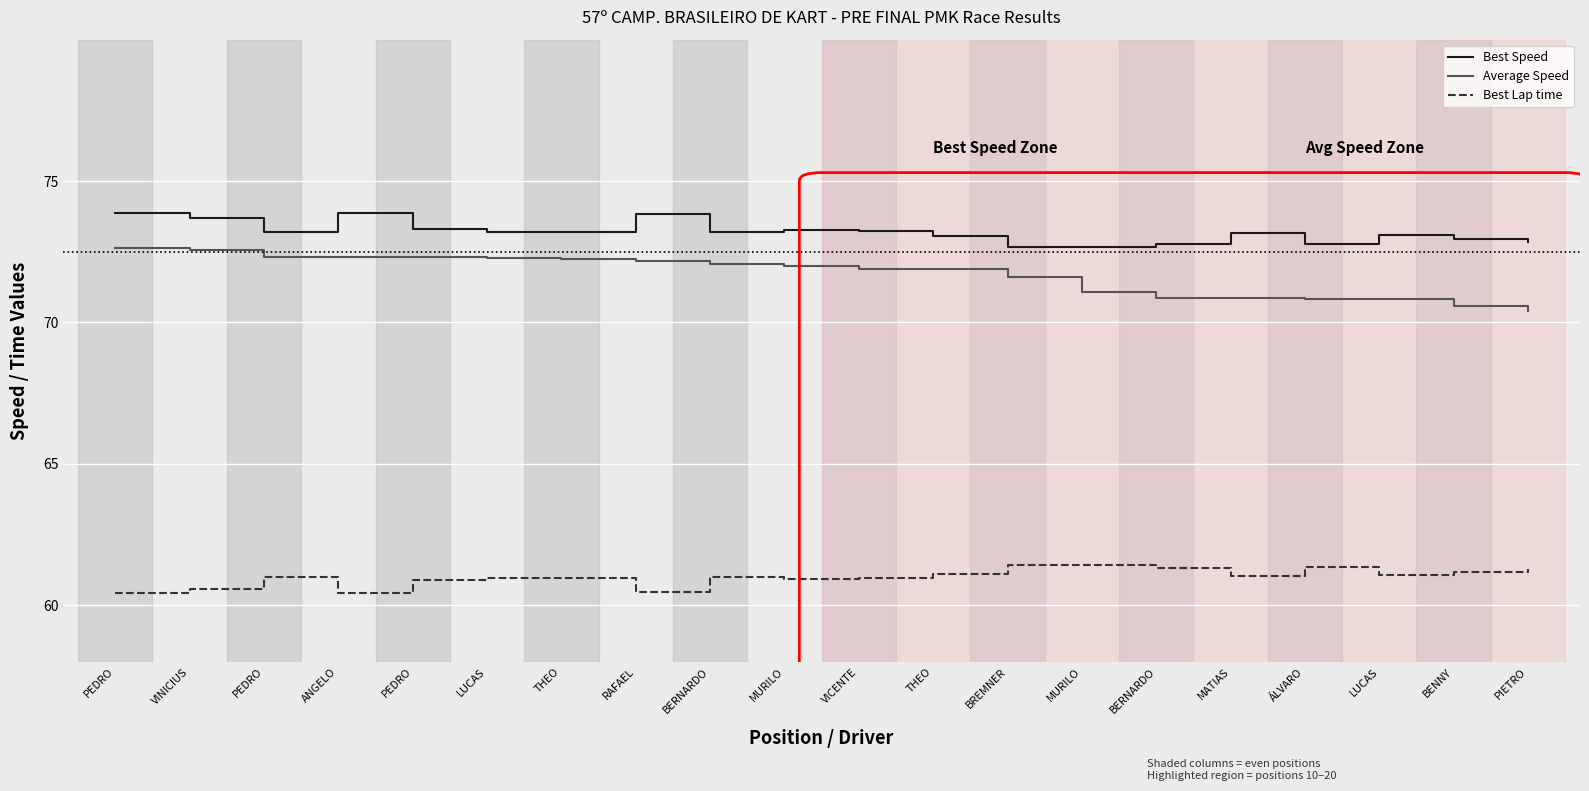

What are all the series names shown in the legend?

Best Speed, Average Speed, Best Lap time